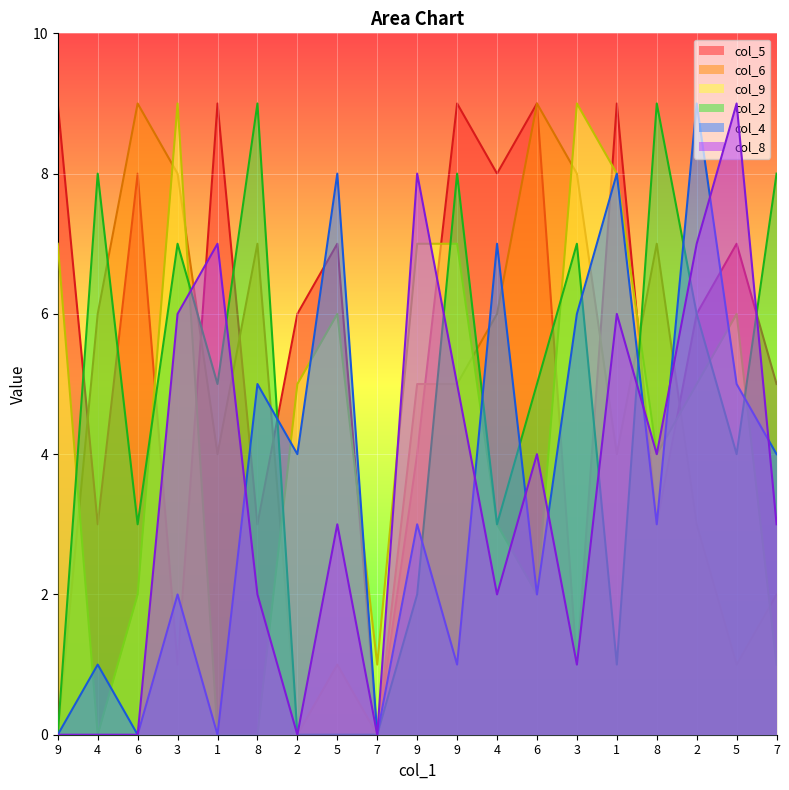

Between which two adjacent categories do col_5 and col_9 first intersect?

6 and 3